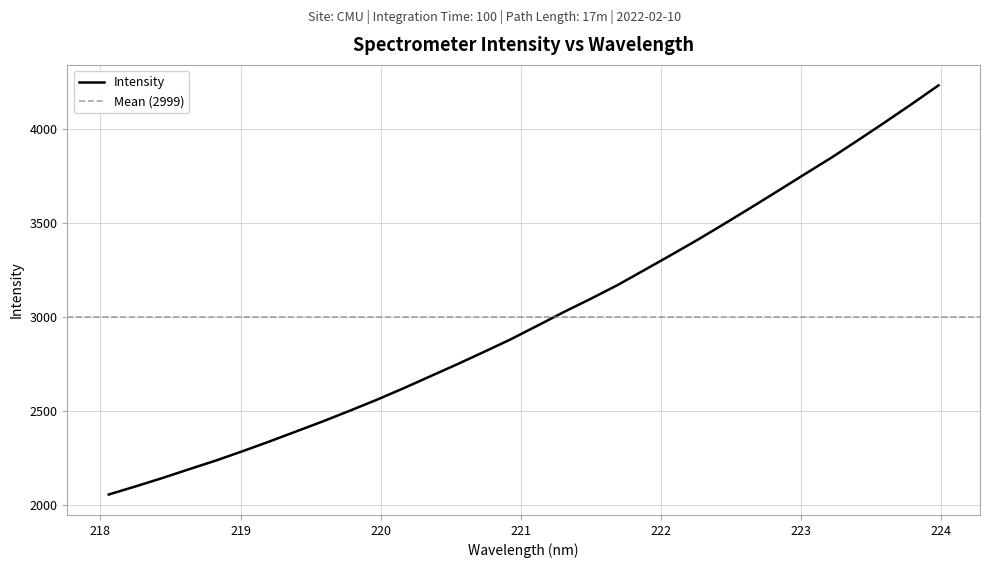

Count the number of data series in this chart.

1